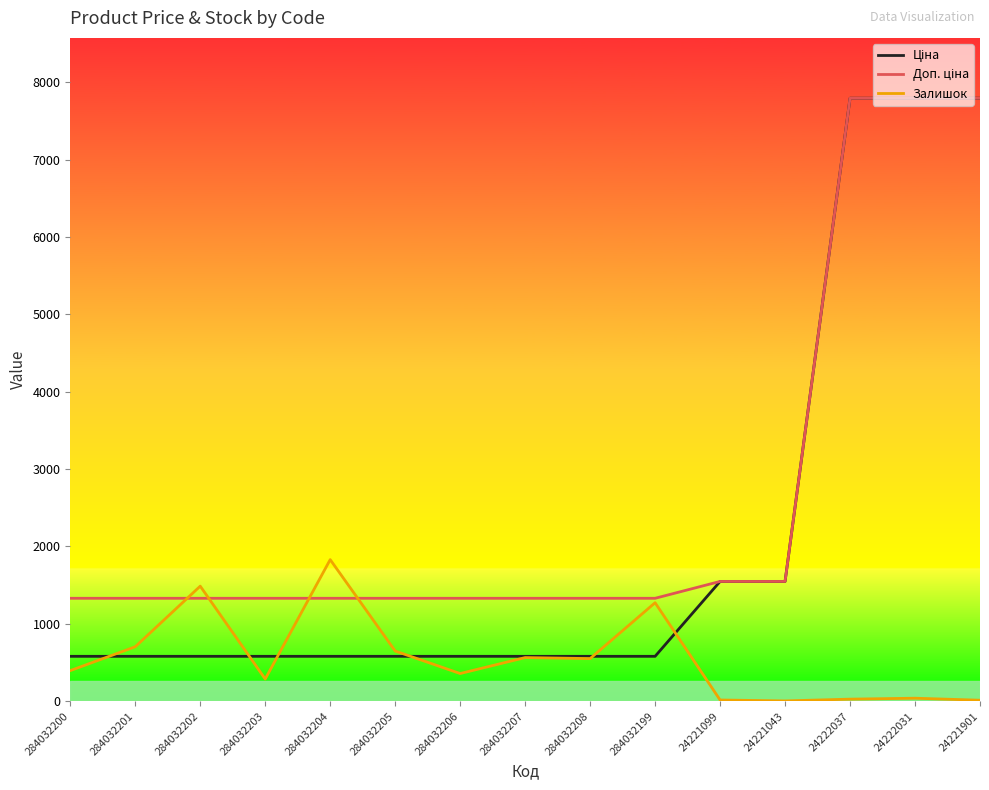

Which series changed the most between 284032204 and 24221043?

Залишок